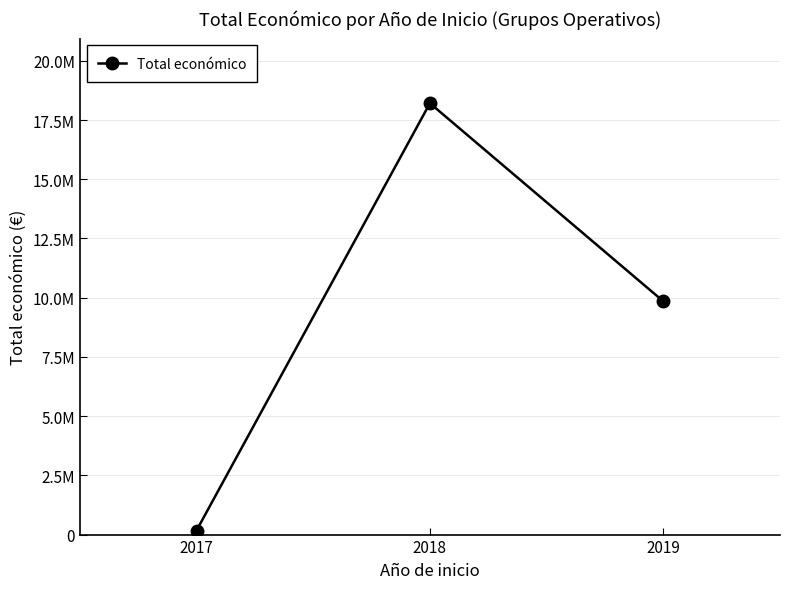

The chart shows a value of 10481717 at 2018. True or false?

False